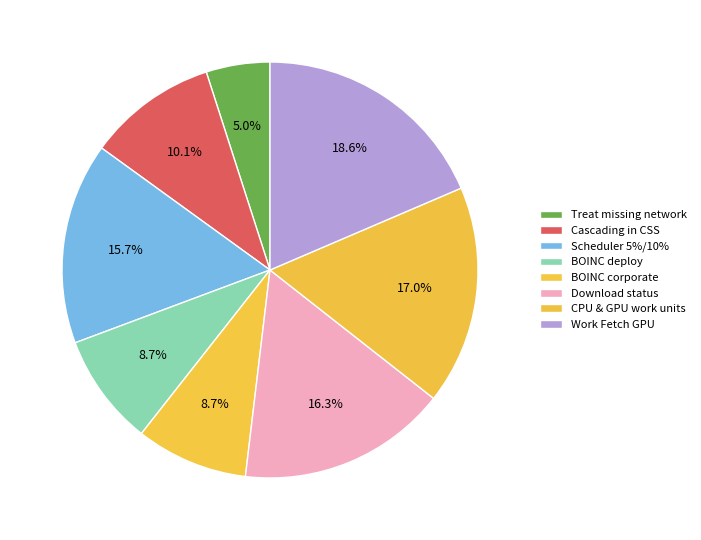

Count the number of slices in the pie.

8